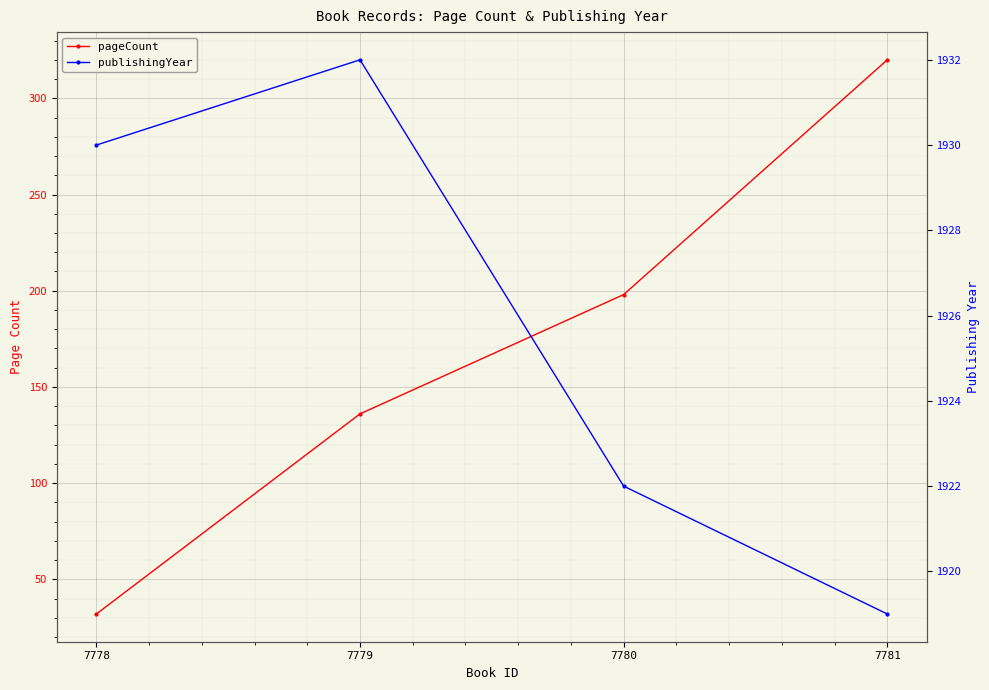

True or false: pageCount has a value of 33 at 7779.

False